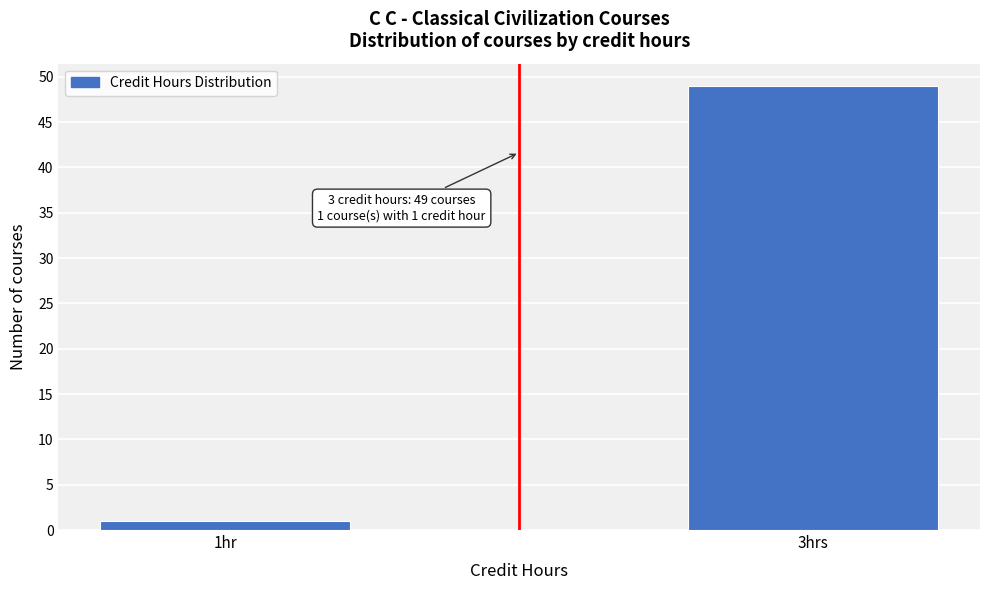

Reading left to right, what are all the values shown in this chart?

1hr=1	3hrs=49